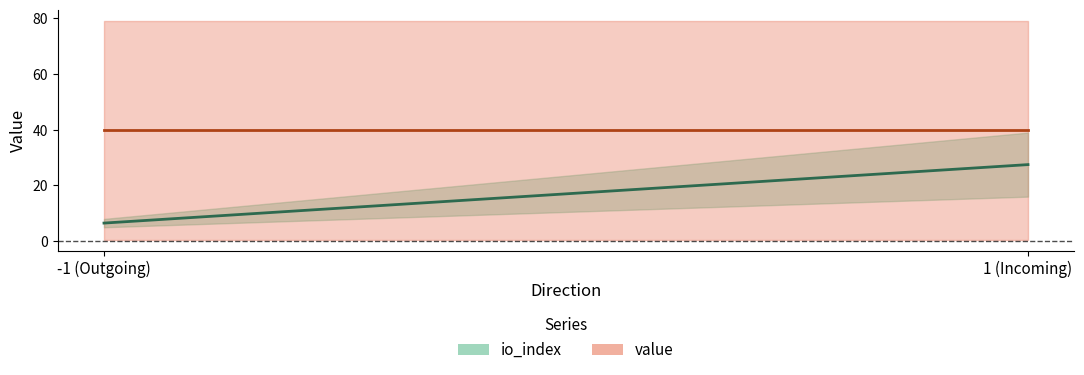

How many lines are shown in the chart?

2